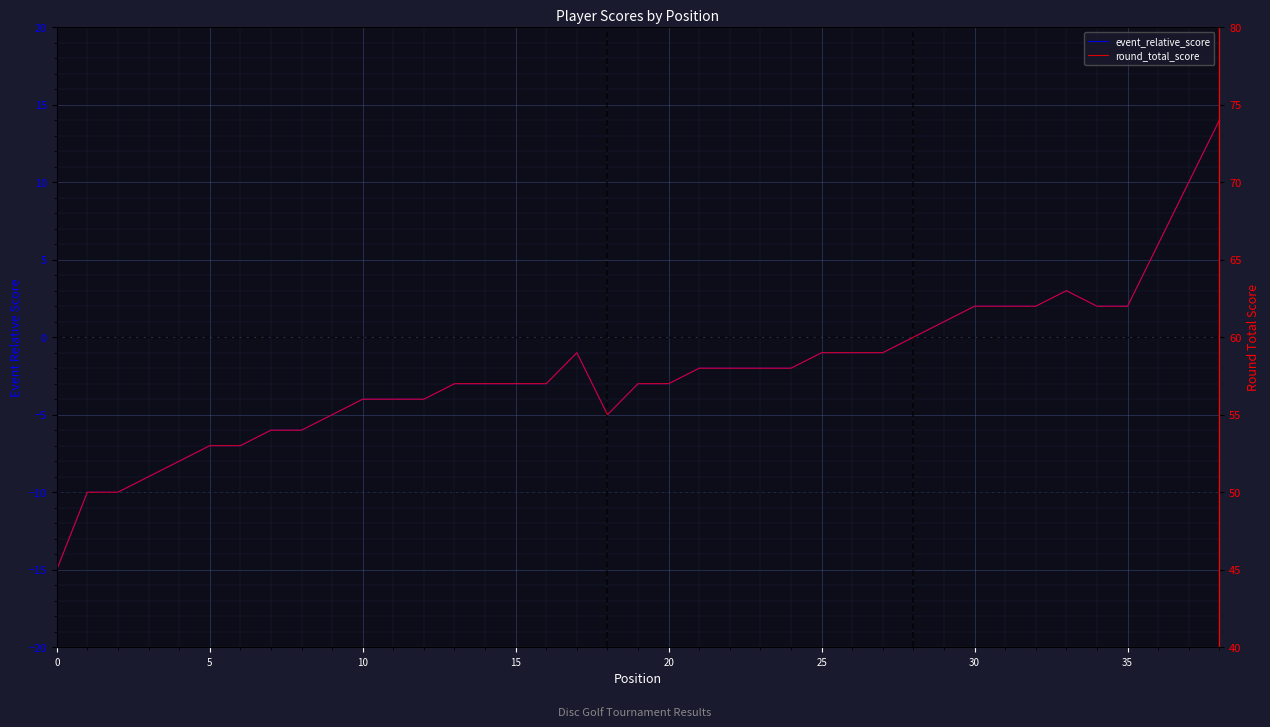

Which series has the largest total across all categories?

round_total_score